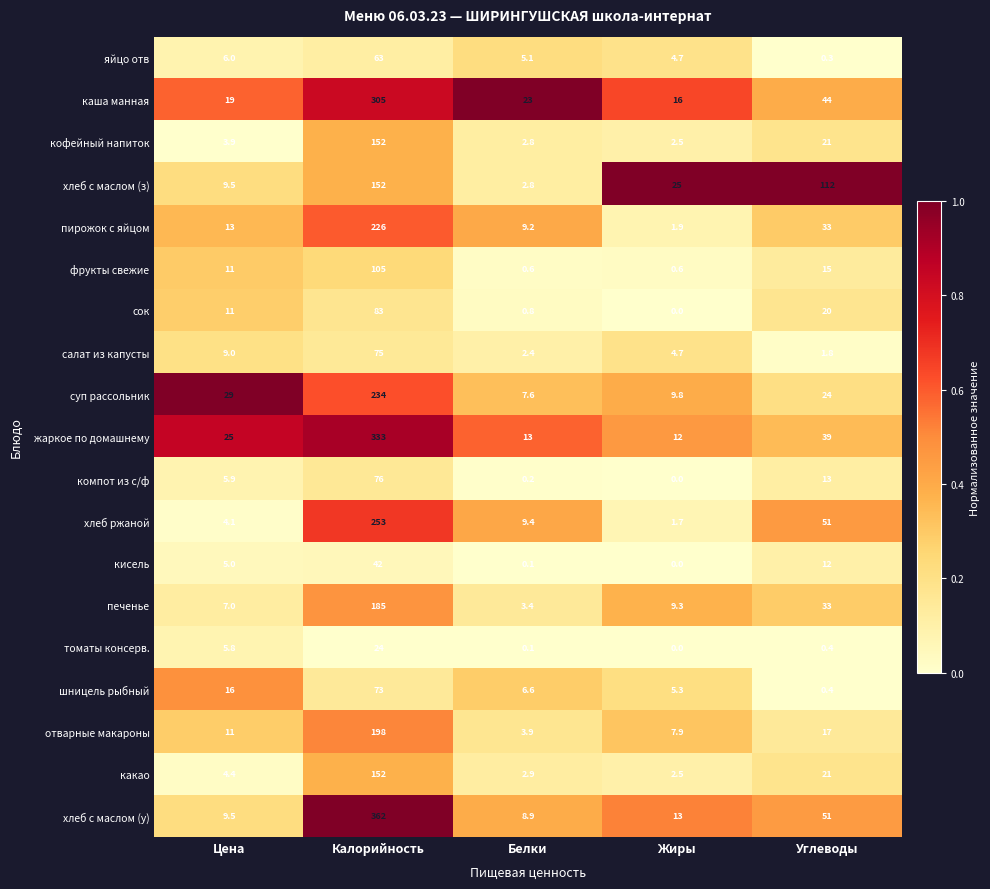

Which series has the largest total across all categories?

хлеб с маслом (у)